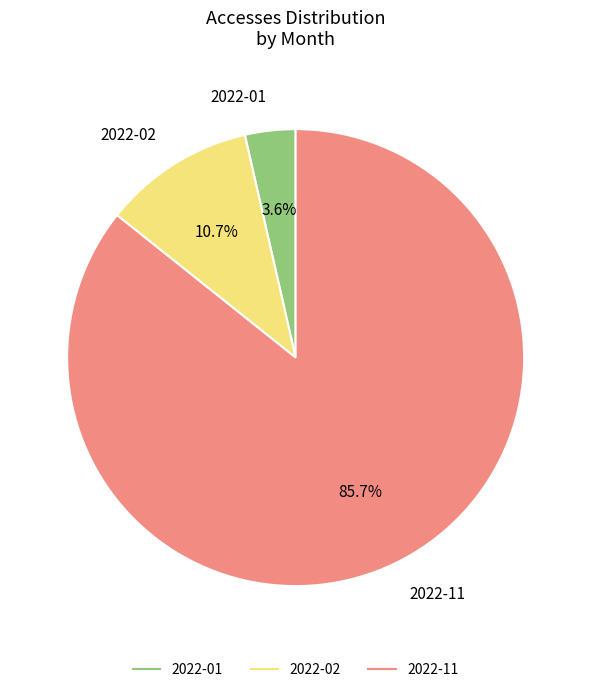

To the nearest percent, what percentage of the pie is 2022-11?

86%